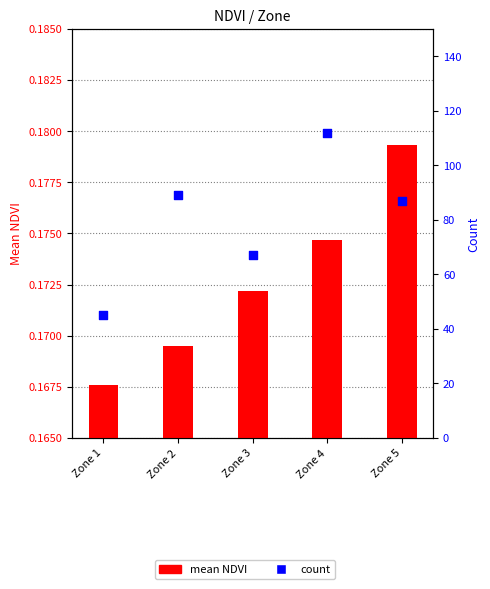

At how many categories does at least one series exceed 58?

4